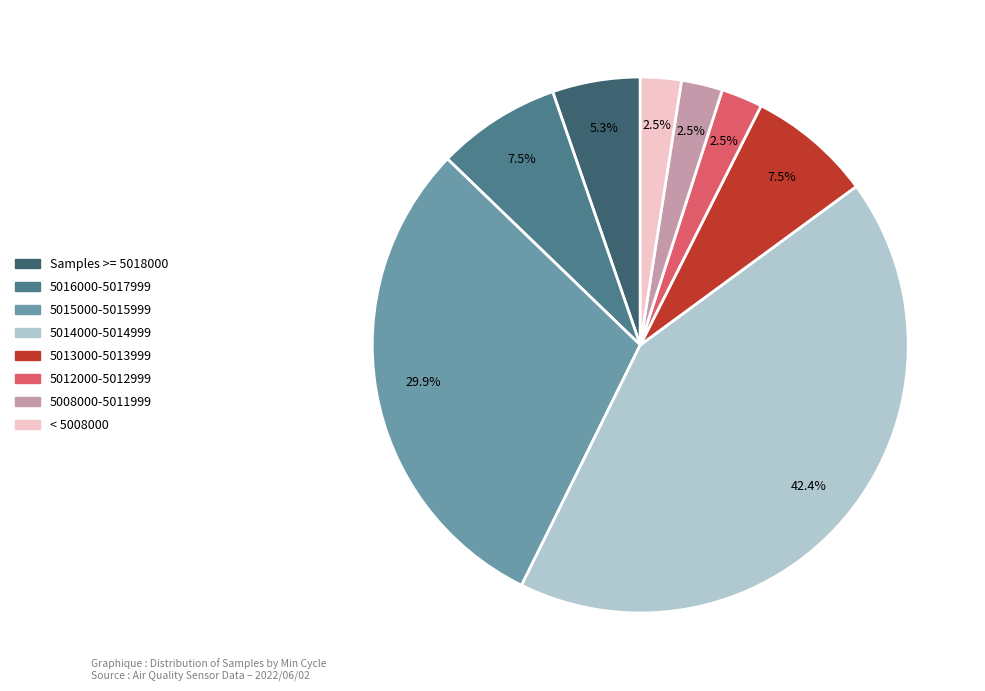

Does any single category account for the majority?

No